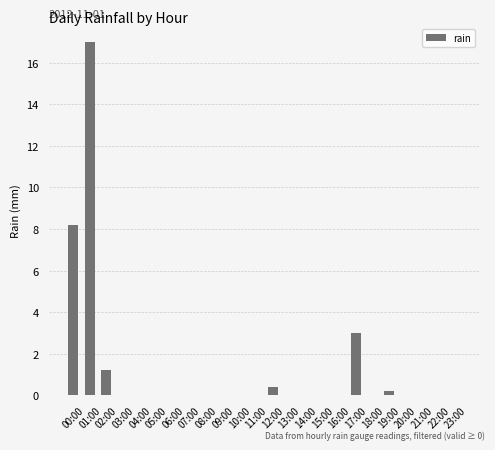

The chart shows a value of -7.4 at 10:00. True or false?

False